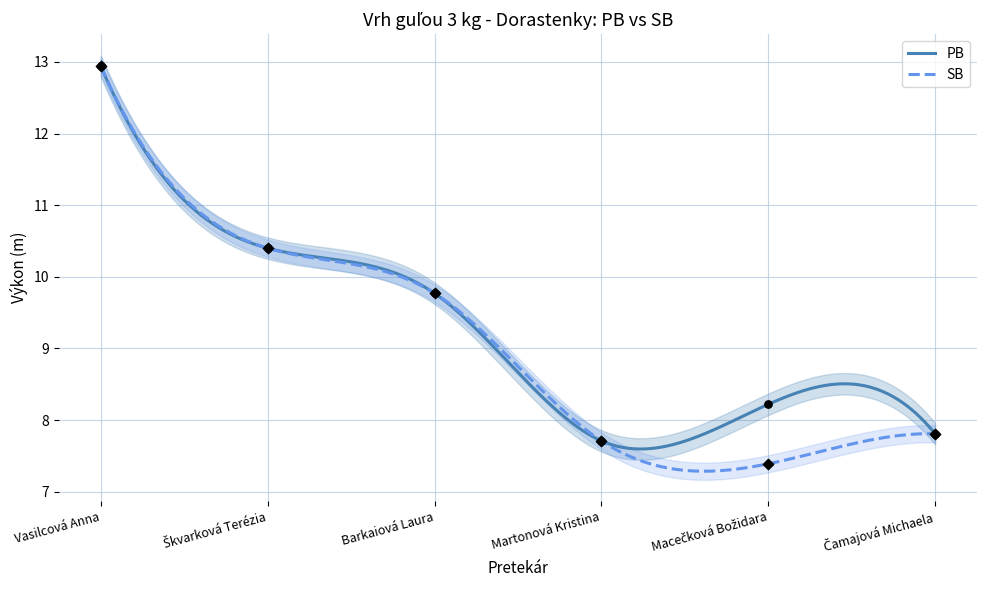

What is the total value across all series at Barkaiová Laura?

19.5